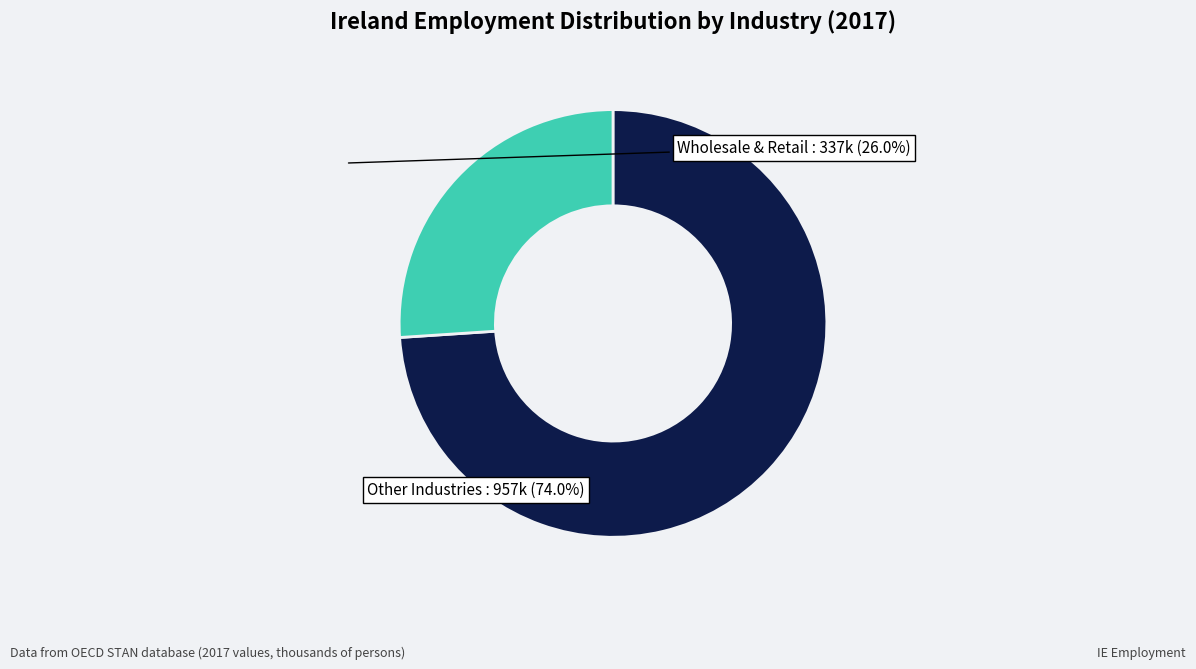

Count the number of slices in the pie.

2